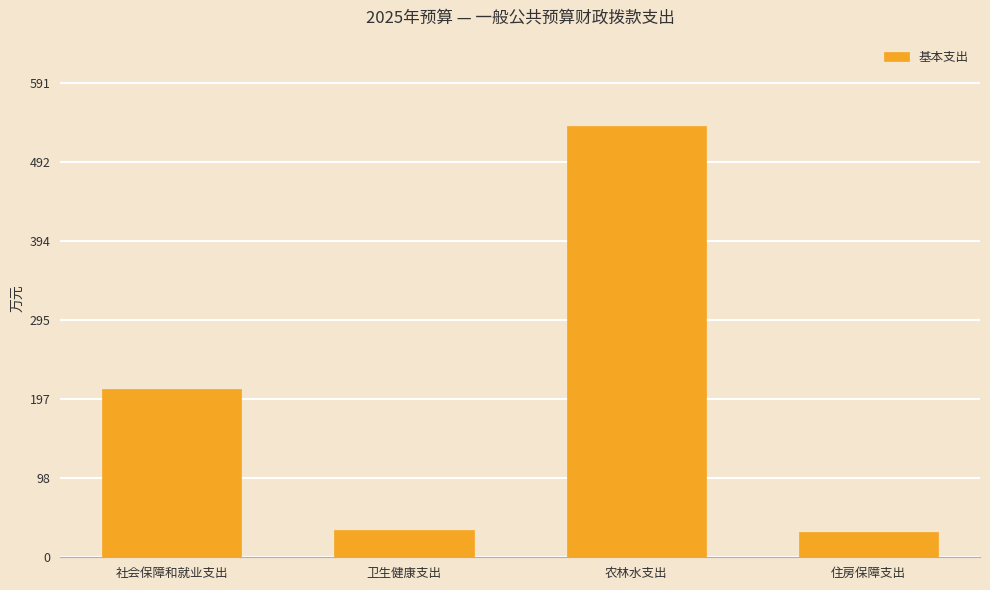

What value does the data have at 卫生健康支出?

33.8